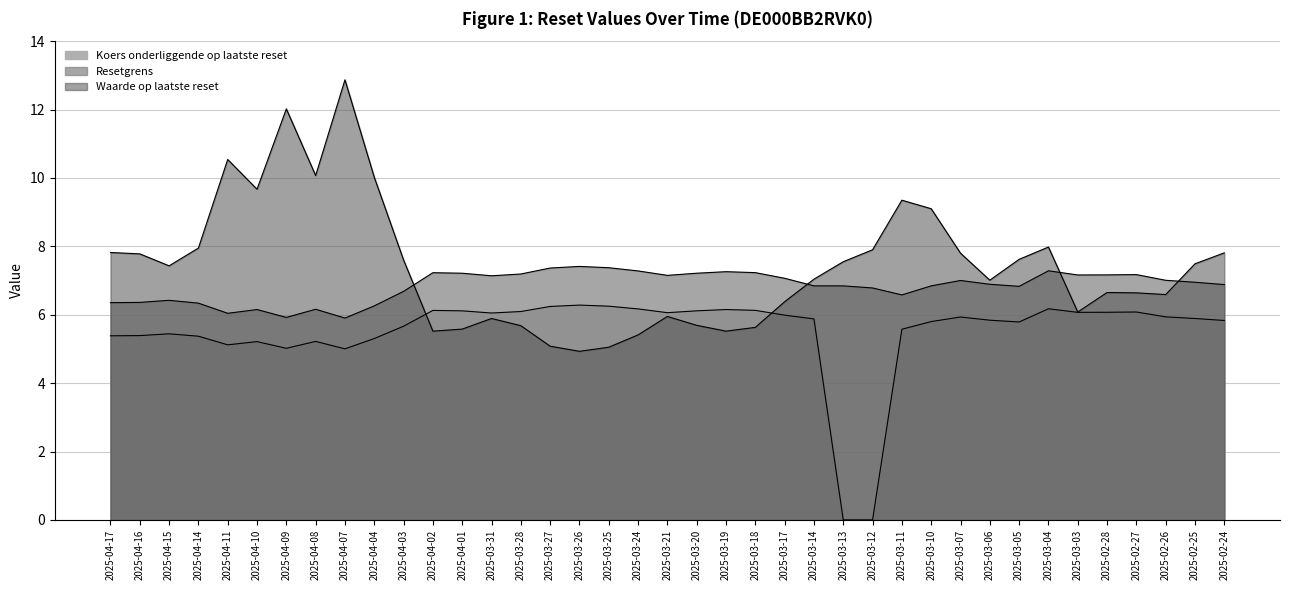

Which series has the largest total across all categories?

Waarde op laatste reset